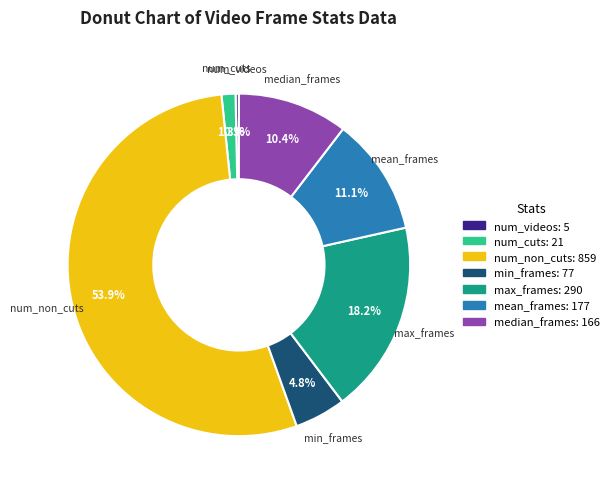

What is the ratio of the value at mean_frames to the value at num_non_cuts?

0.2